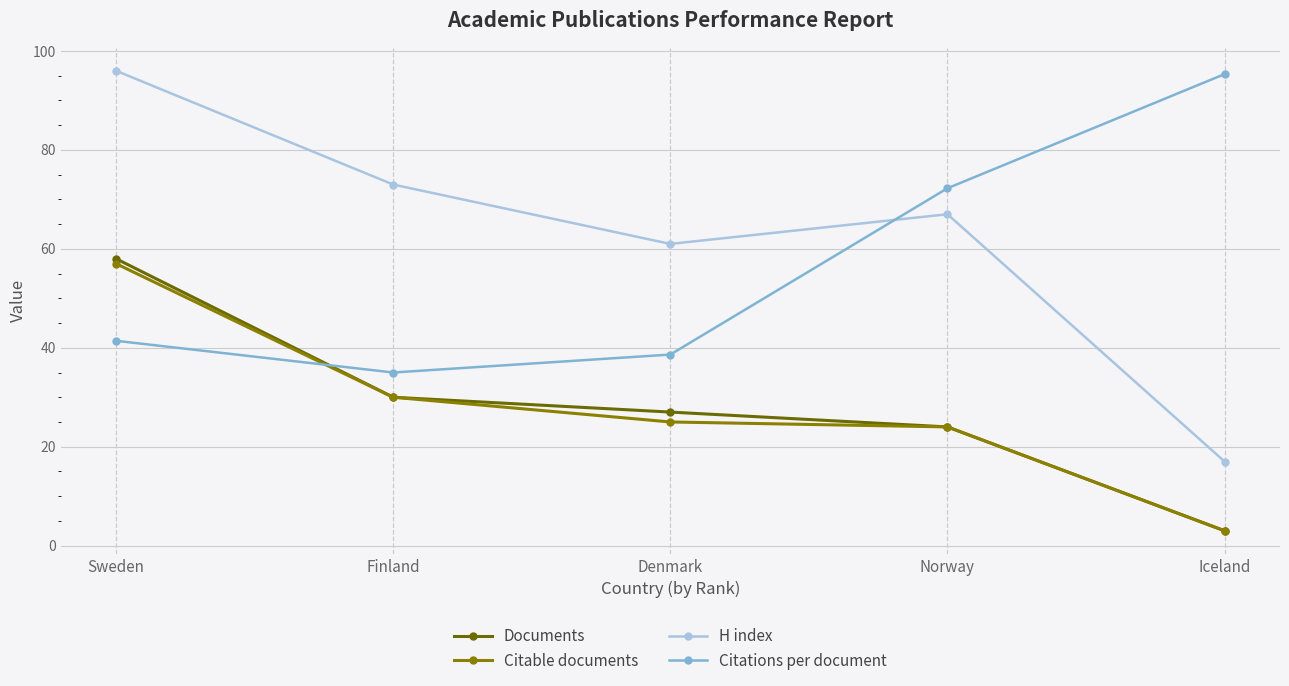

What is the maximum value shown in the chart?

96.0